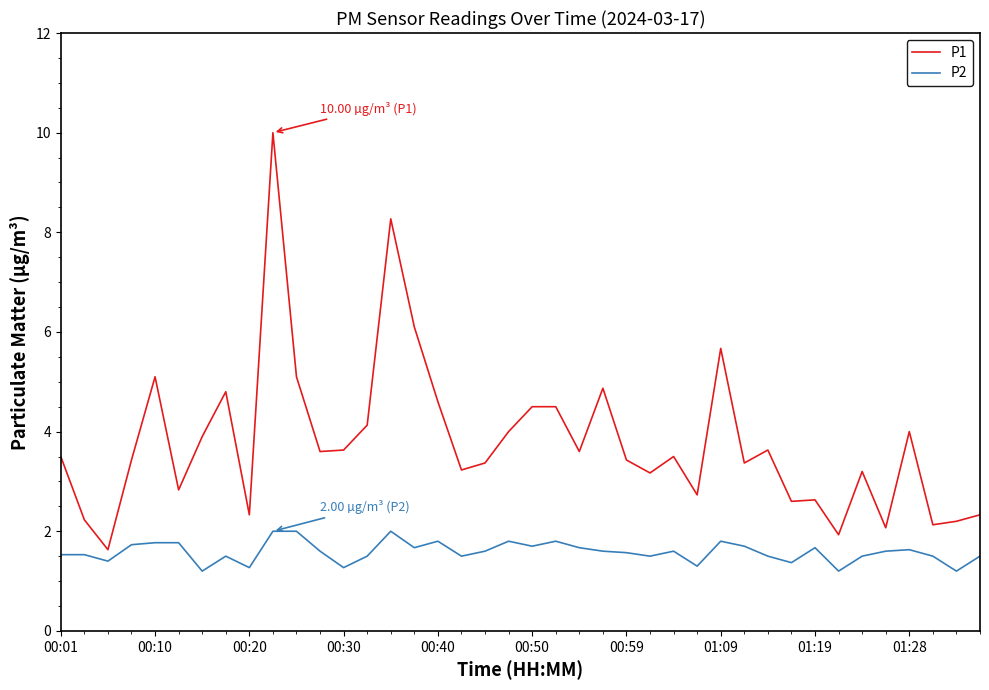

True or false: P1 and P2 intersect in this chart.

False